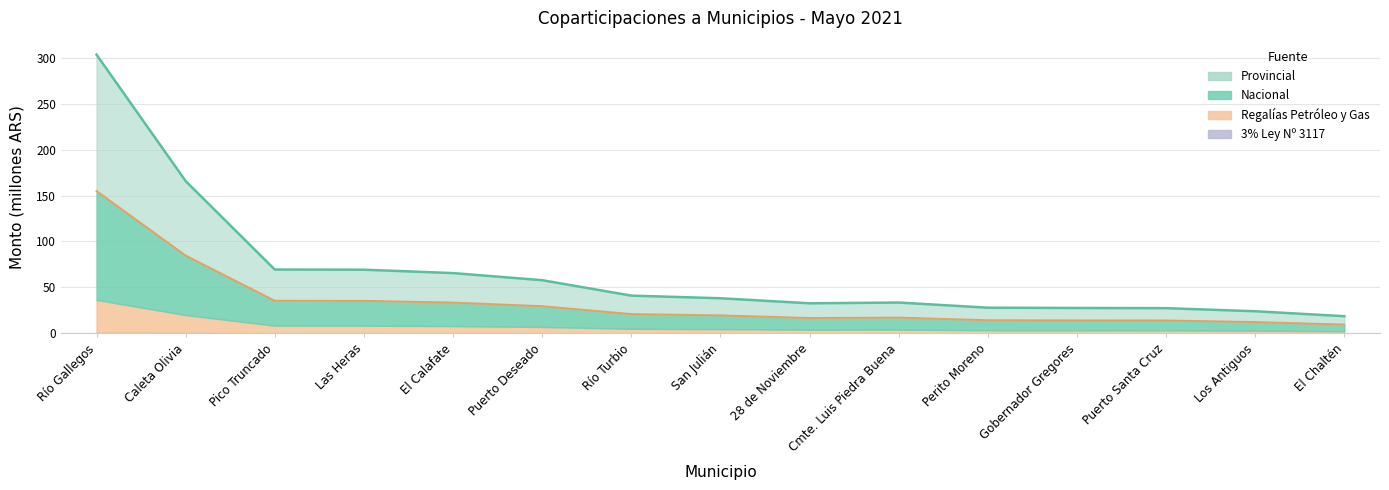

Which has a higher value, 28 de Noviembre or Río Turbio?

Río Turbio